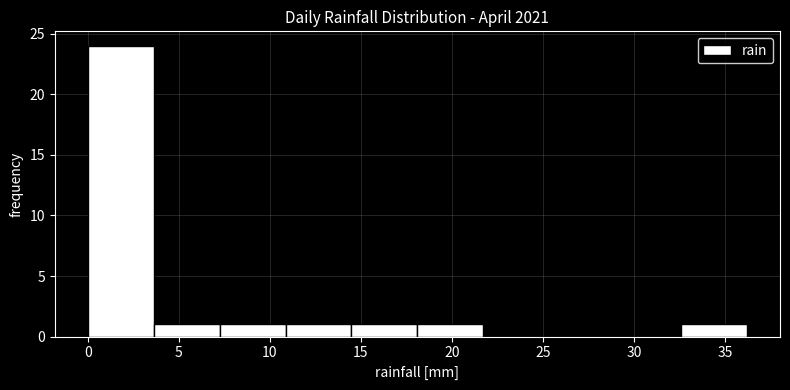

Reading left to right, transcribe this chart: for each bar, give the range it covers on the x-axis and its height. Neither the bar edges nor the heights are printed on the chart, so give them approximately, as read against the axes.

0.0 to 3.5: 24
3.5 to 7.0: 1
7.0 to 11.0: 1
11.0 to 14.5: 1
14.5 to 18.0: 1
18.0 to 21.5: 1
21.5 to 25.5: 0
25.5 to 29.0: 0
29.0 to 32.5: 0
32.5 to 36.0: 1